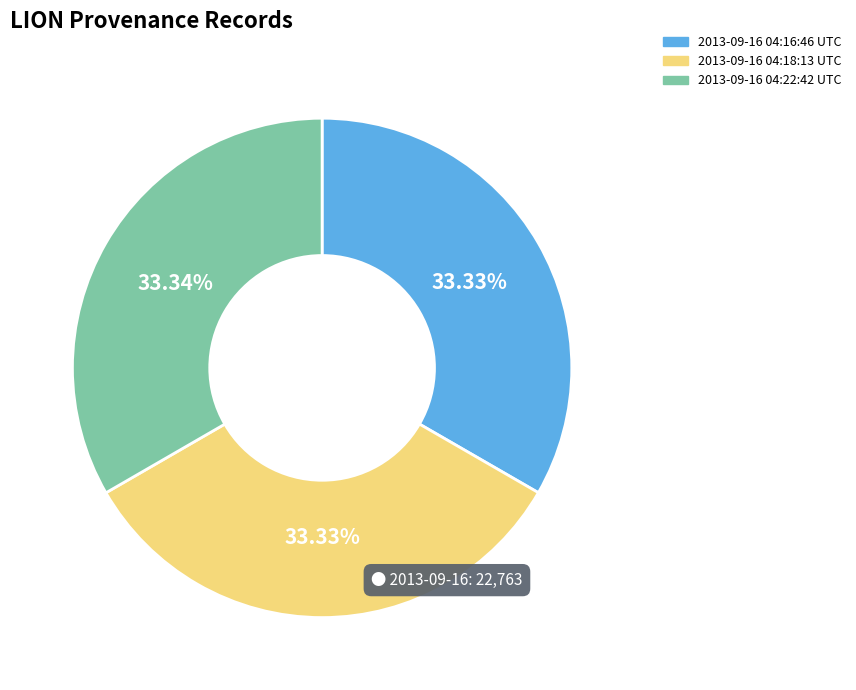

Is it true that 2013-09-16 04:18:13 UTC is 33% of the pie?

True